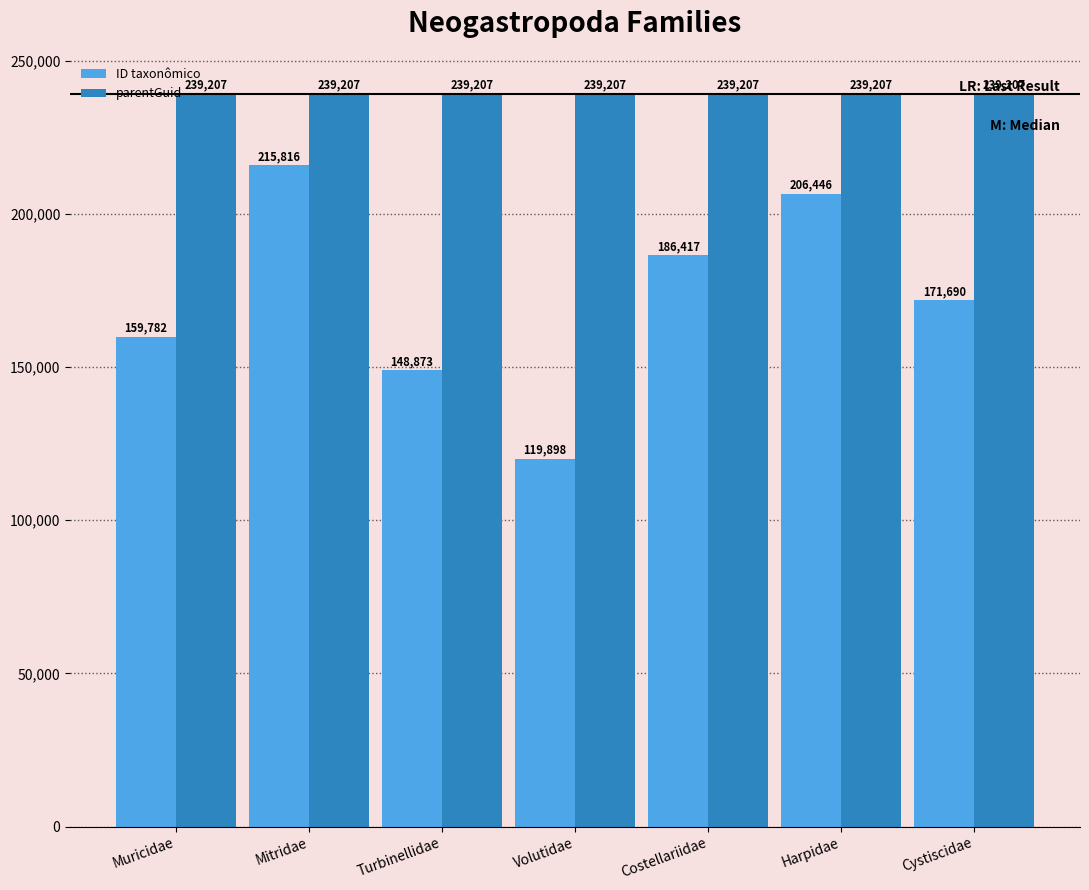

Reading left to right, transcribe all the data shown in this chart.

ID taxonômico: Muricidae=159782	Mitridae=215816	Turbinellidae=148873	Volutidae=119898	Costellariidae=186417	Harpidae=206446	Cystiscidae=171690
parentGuid: Muricidae=239207	Mitridae=239207	Turbinellidae=239207	Volutidae=239207	Costellariidae=239207	Harpidae=239207	Cystiscidae=239207